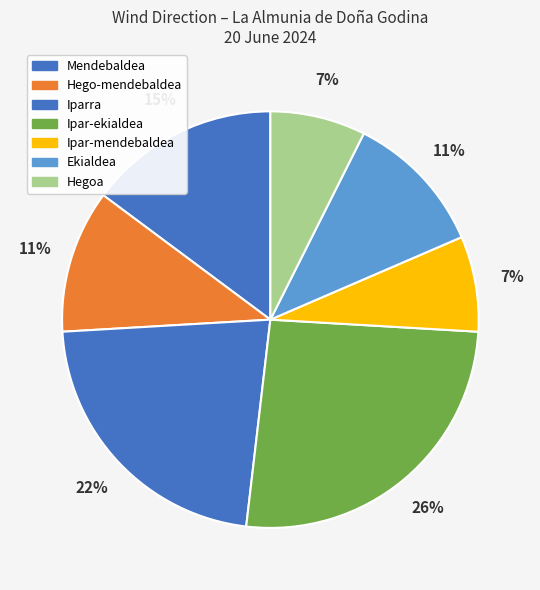

How many segments does this pie chart have?

7